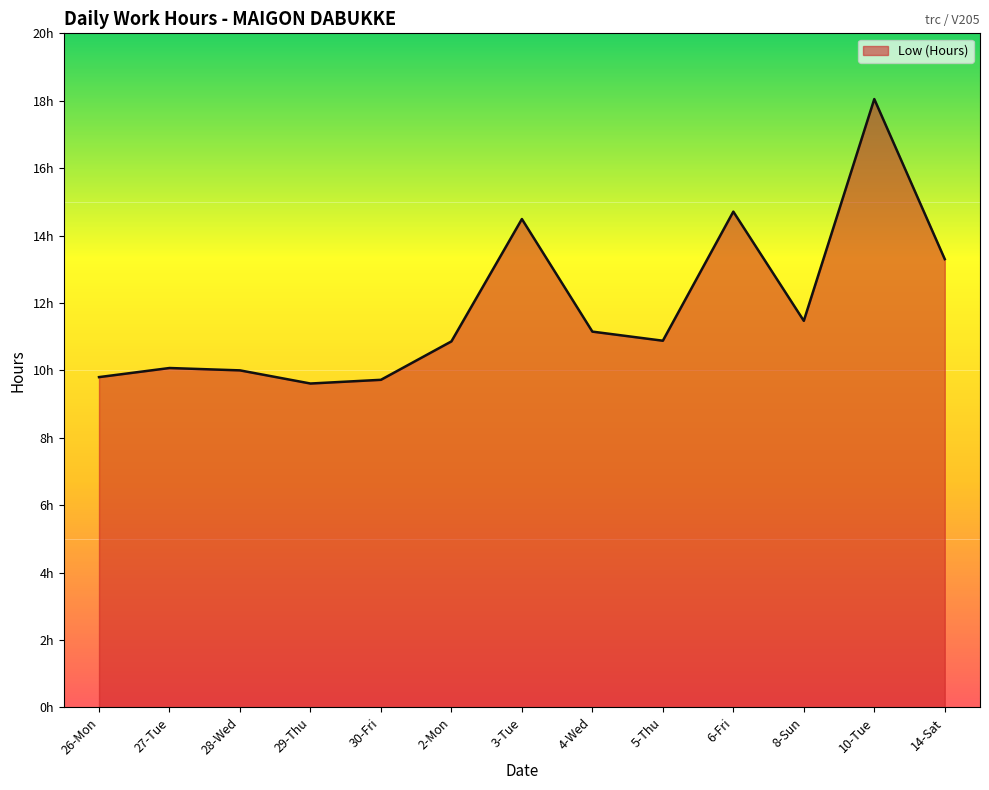

What is the approximate value at 2-Mon?

10.9